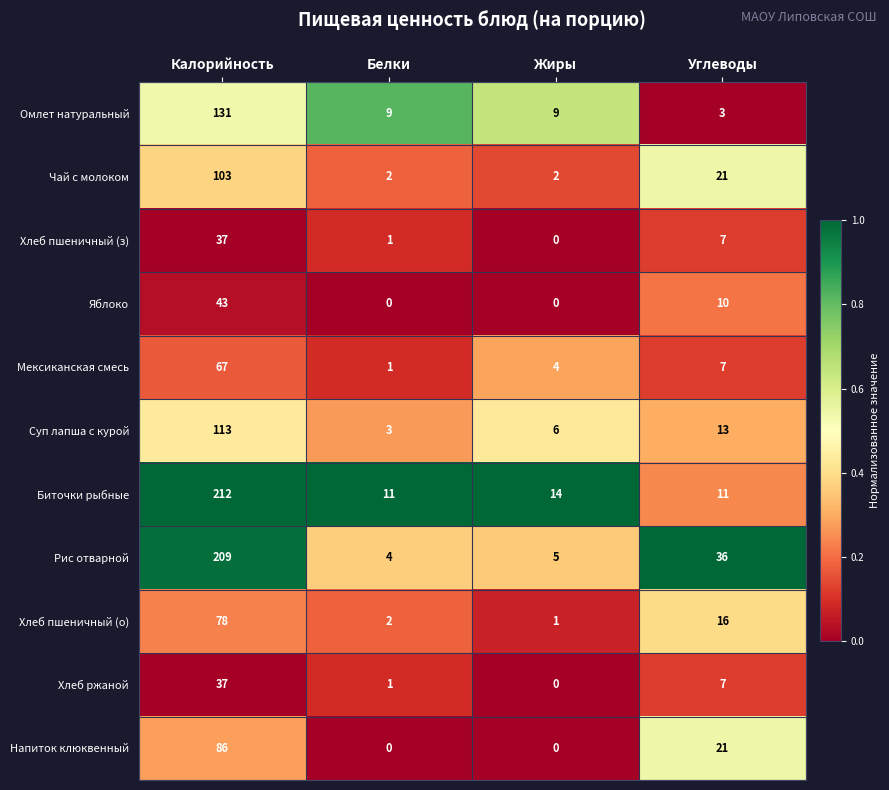

What is the difference between the Хлеб ржаной values at Белки and Углеводы?

6